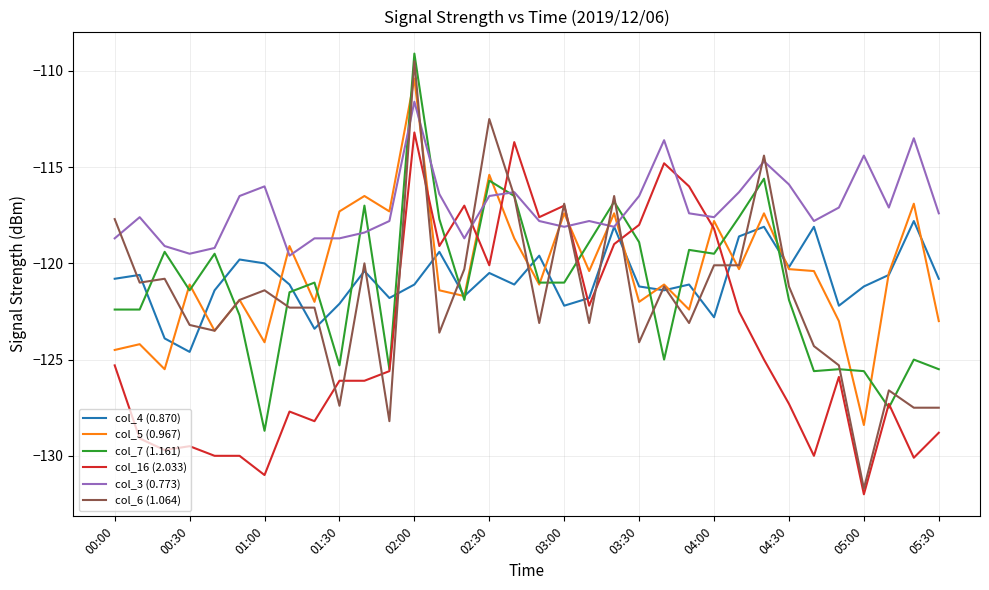

Which series has the largest total across all categories?

col_3 (0.773)